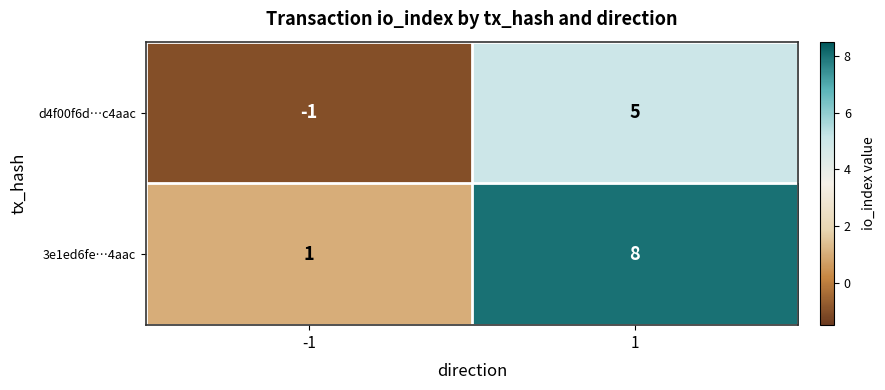

True or false: 3e1ed6fe…4aac has a value of 11 at 1.

False